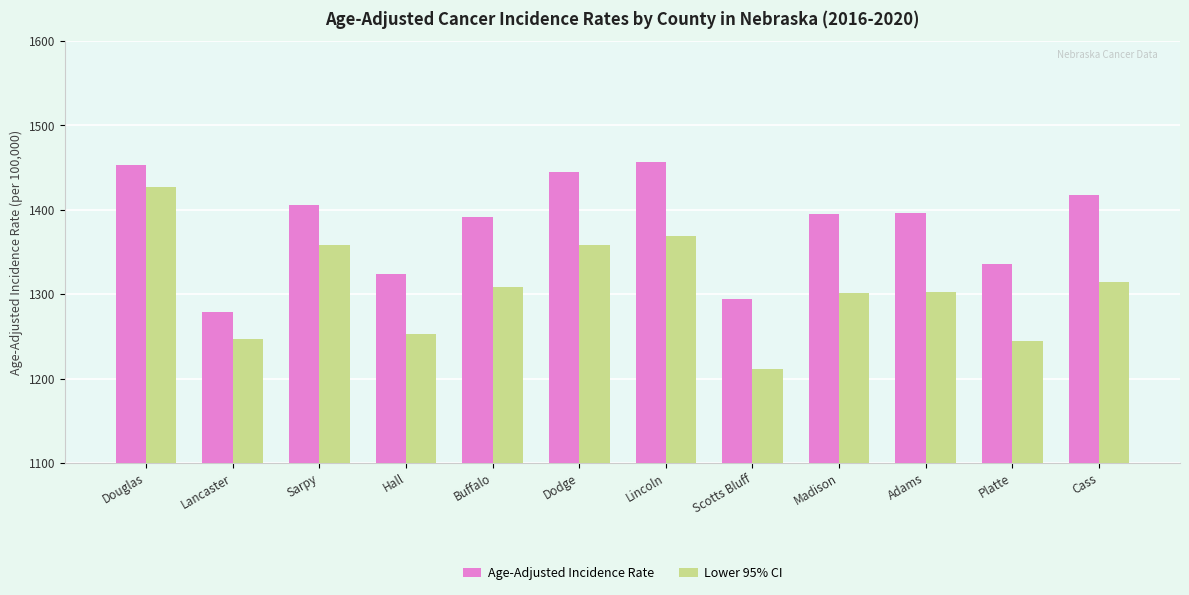

What is the label of the 4th bar from the right?

Madison